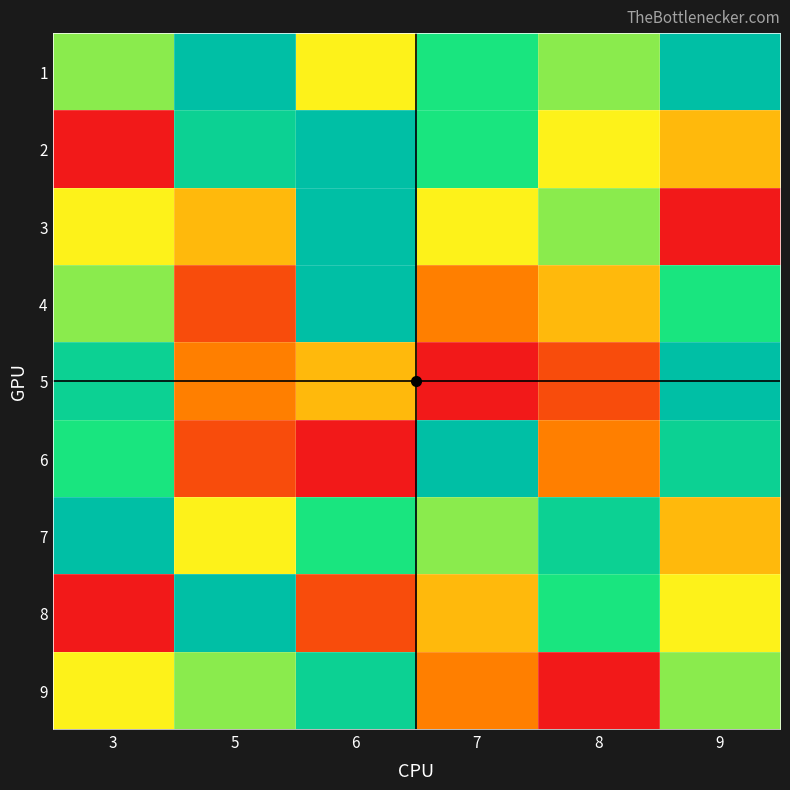

What is the spread (max minus min) of values at 9?

8